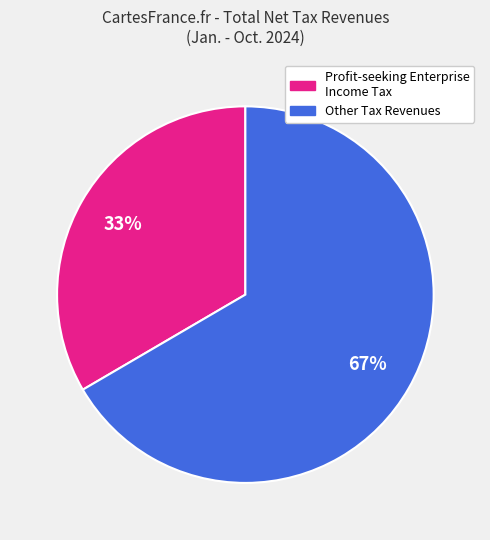

Is there any slice that represents more than half of the pie?

Yes